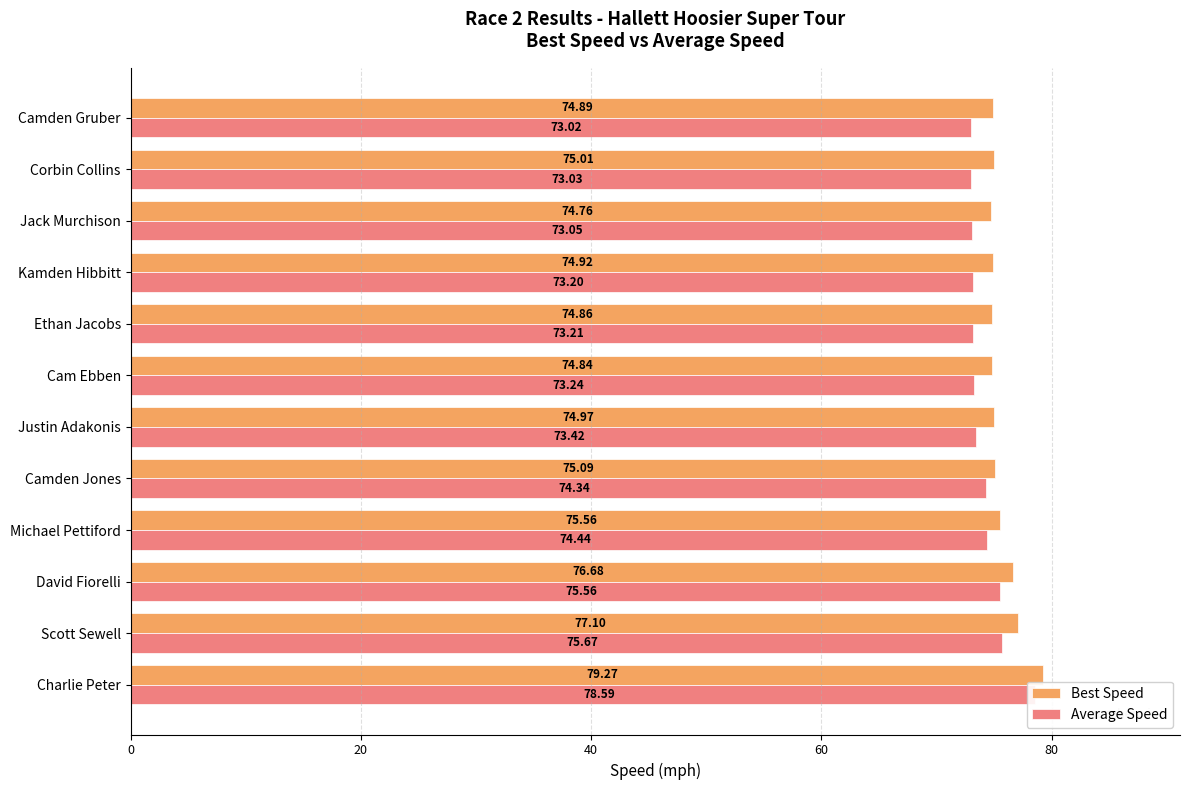

What are all the series names shown in the legend?

Best Speed, Average Speed